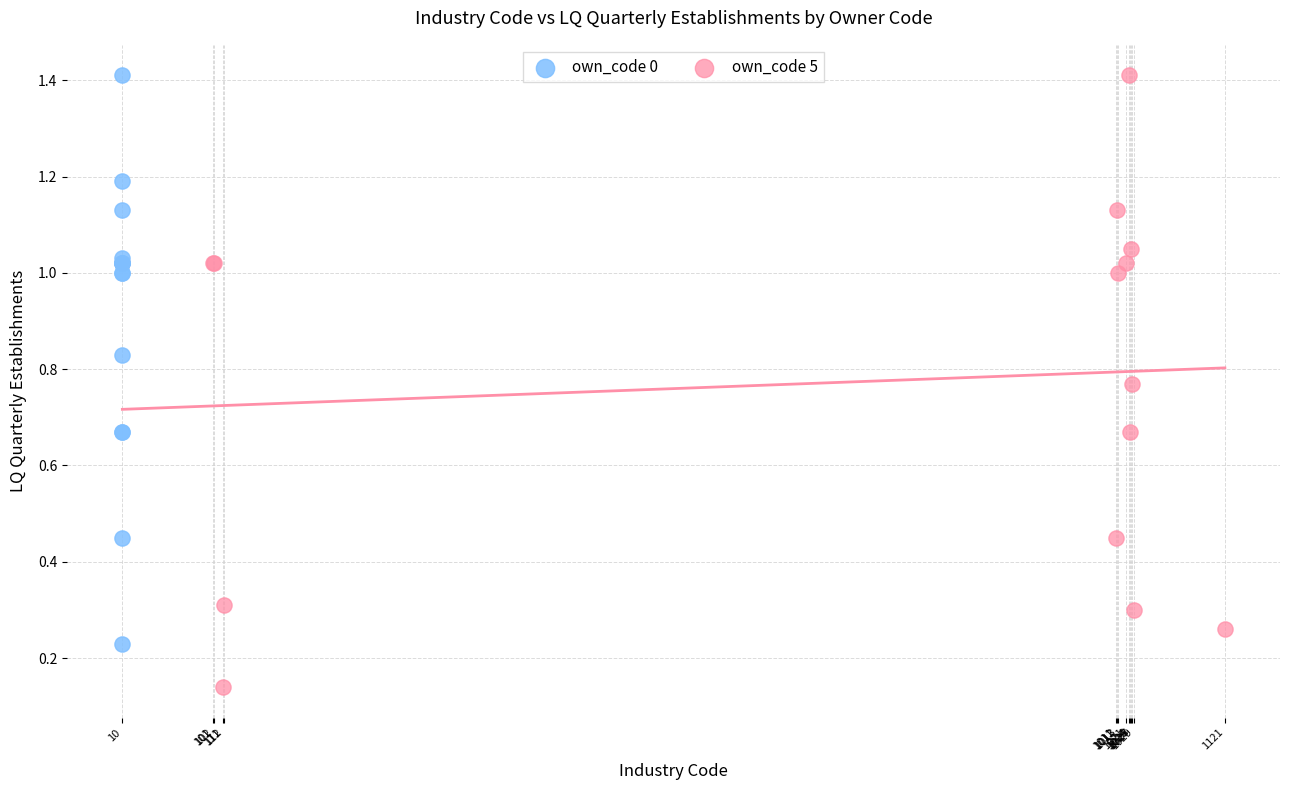

Which series reaches the minimum Y coordinate?

own_code 5